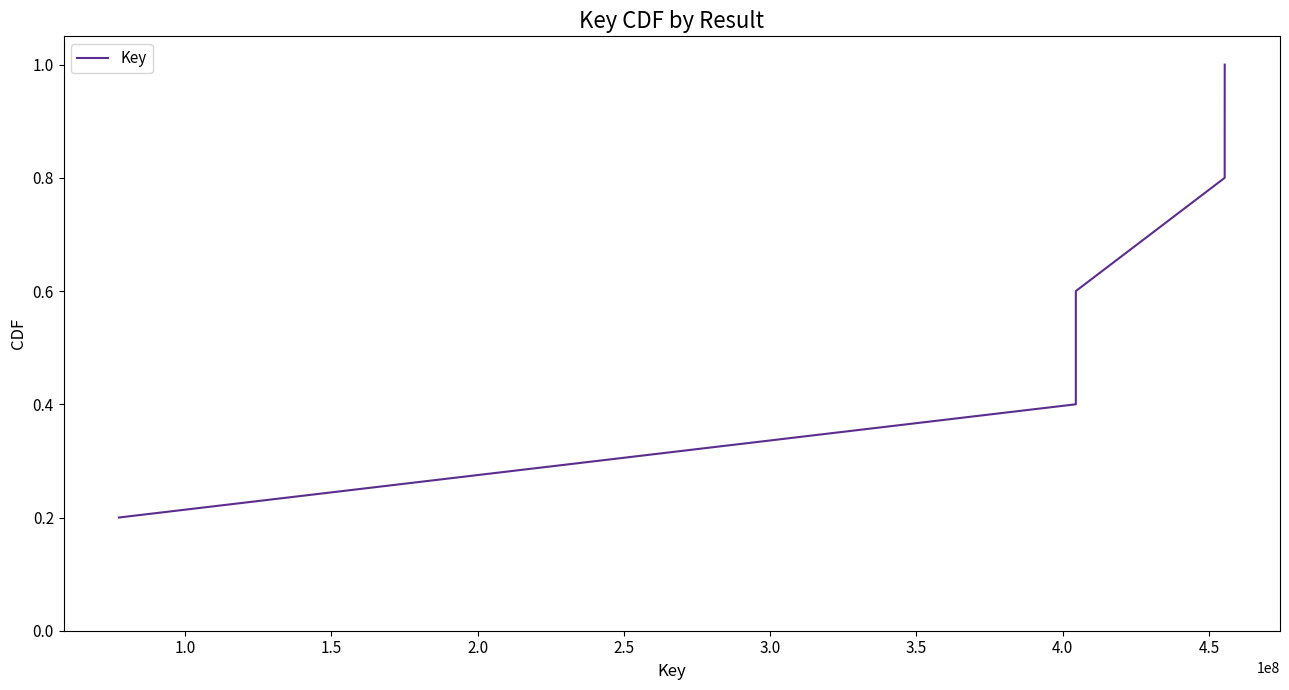

True or false: the data has more than 1 interior local peaks.

False